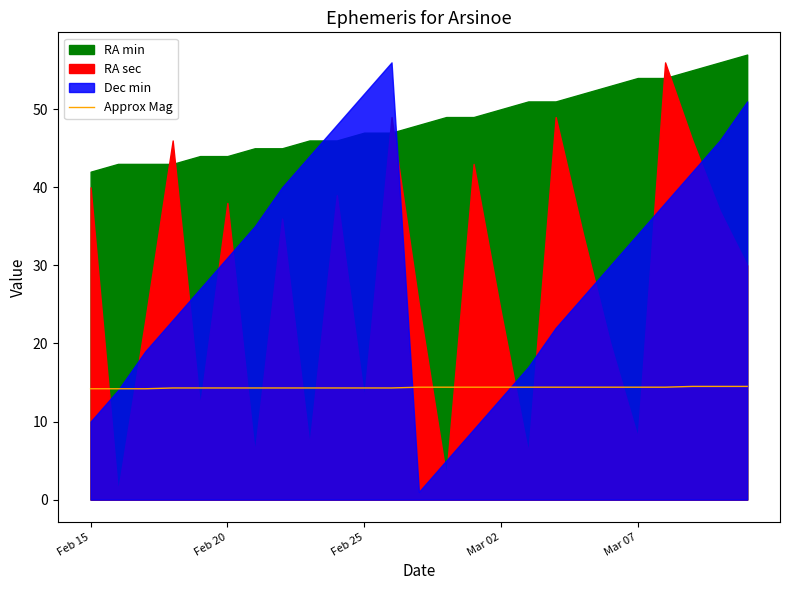

The Approx Mag series shows 24.0 at Feb 20. True or false?

False